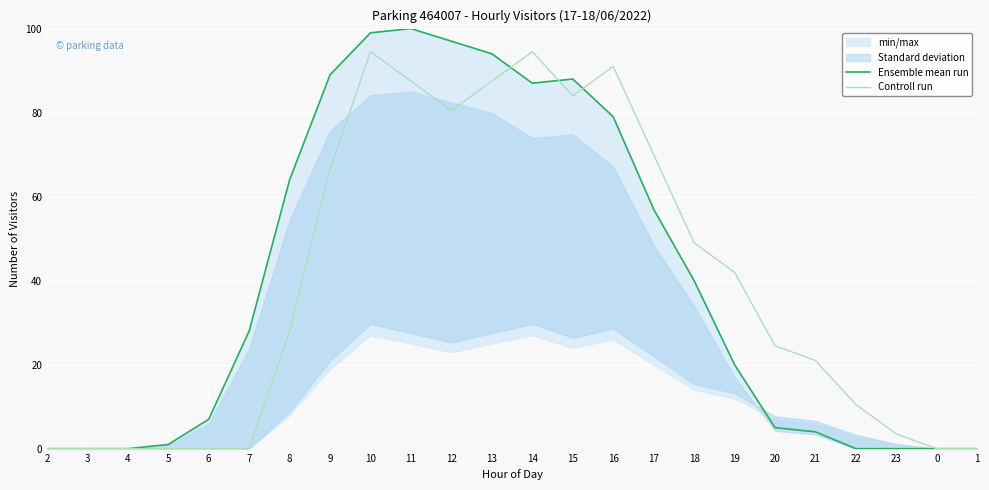

At which label does Ensemble mean run reach its minimum?

2